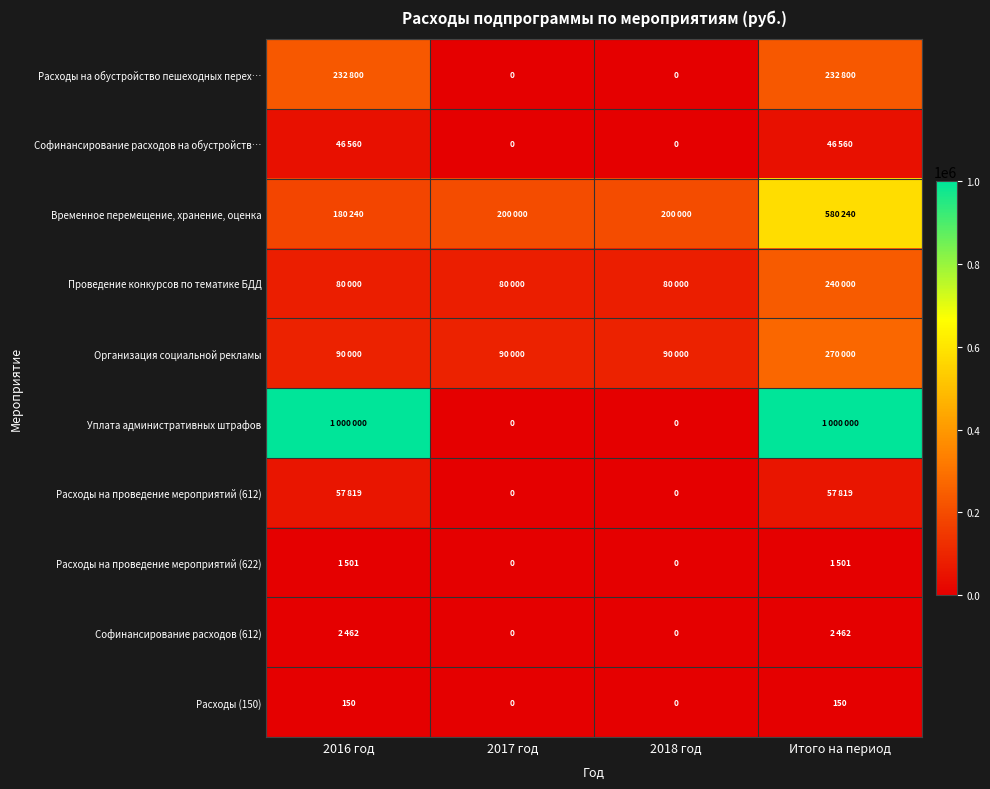

Is it true that Расходы (150) equals 150 at 2016 год?

True